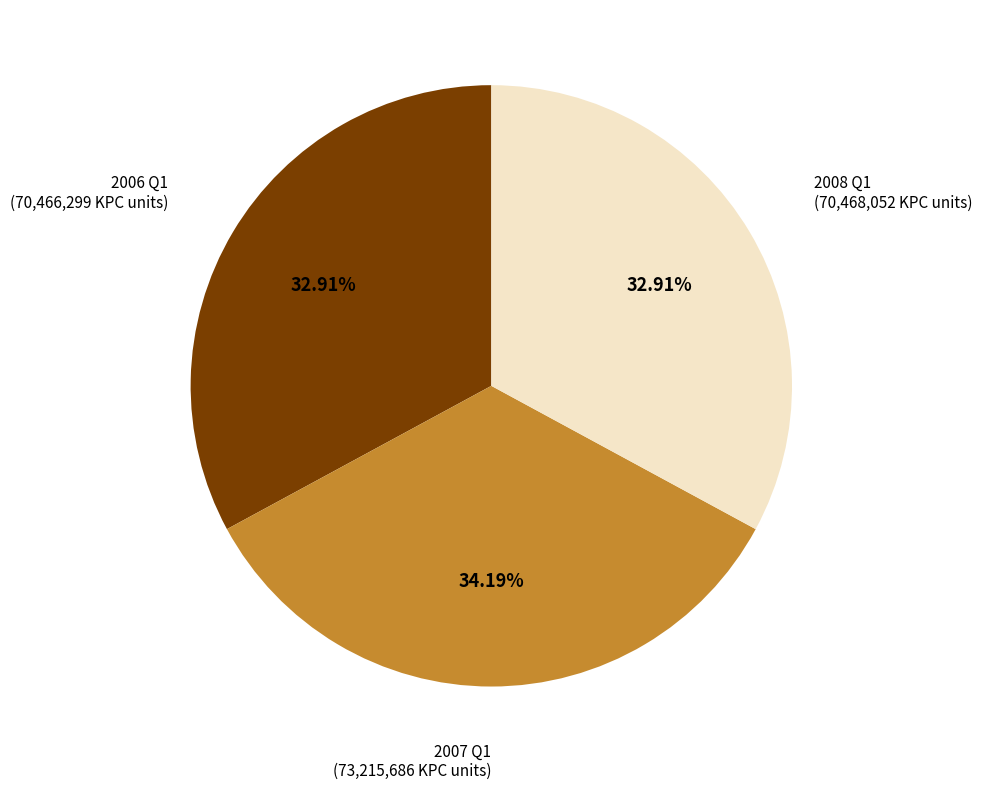

Does any single category account for the majority?

No